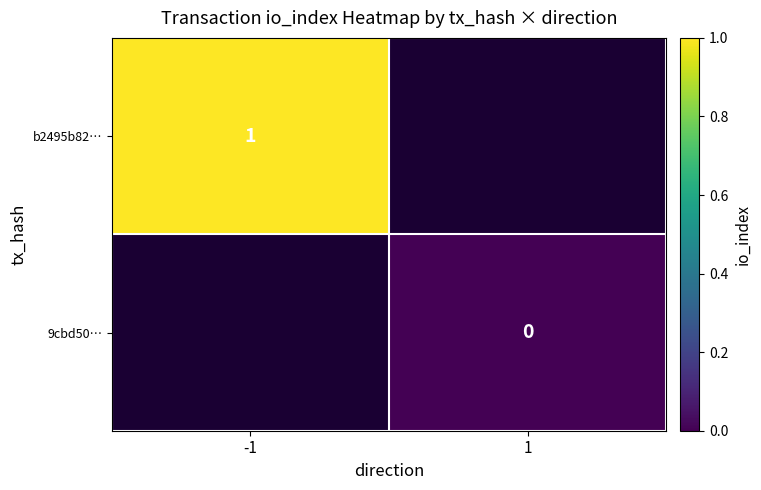

True or false: b2495b82… has a value of 2 at -1.

False